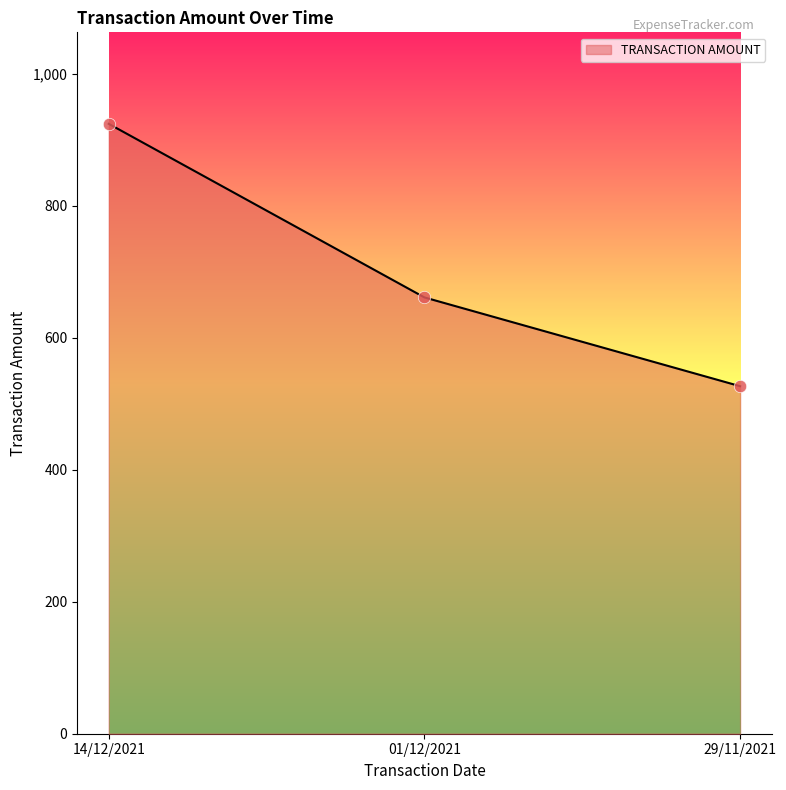

What is the change in value from 14/12/2021 to 01/12/2021?

-263.0